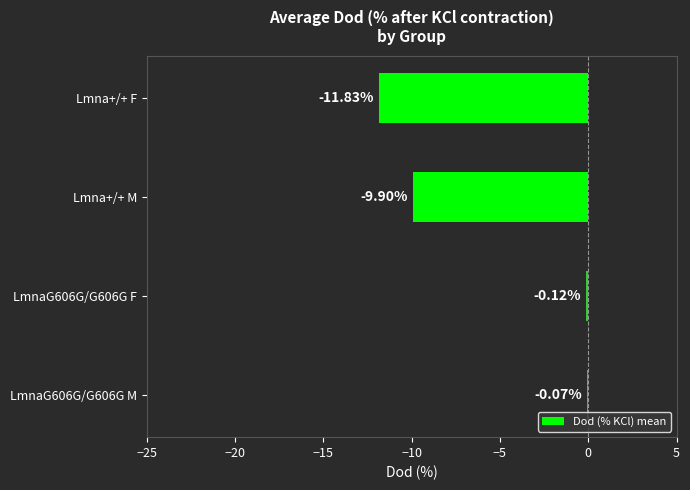

Between LmnaG606G/G606G M and LmnaG606G/G606G F, which is larger?

LmnaG606G/G606G M